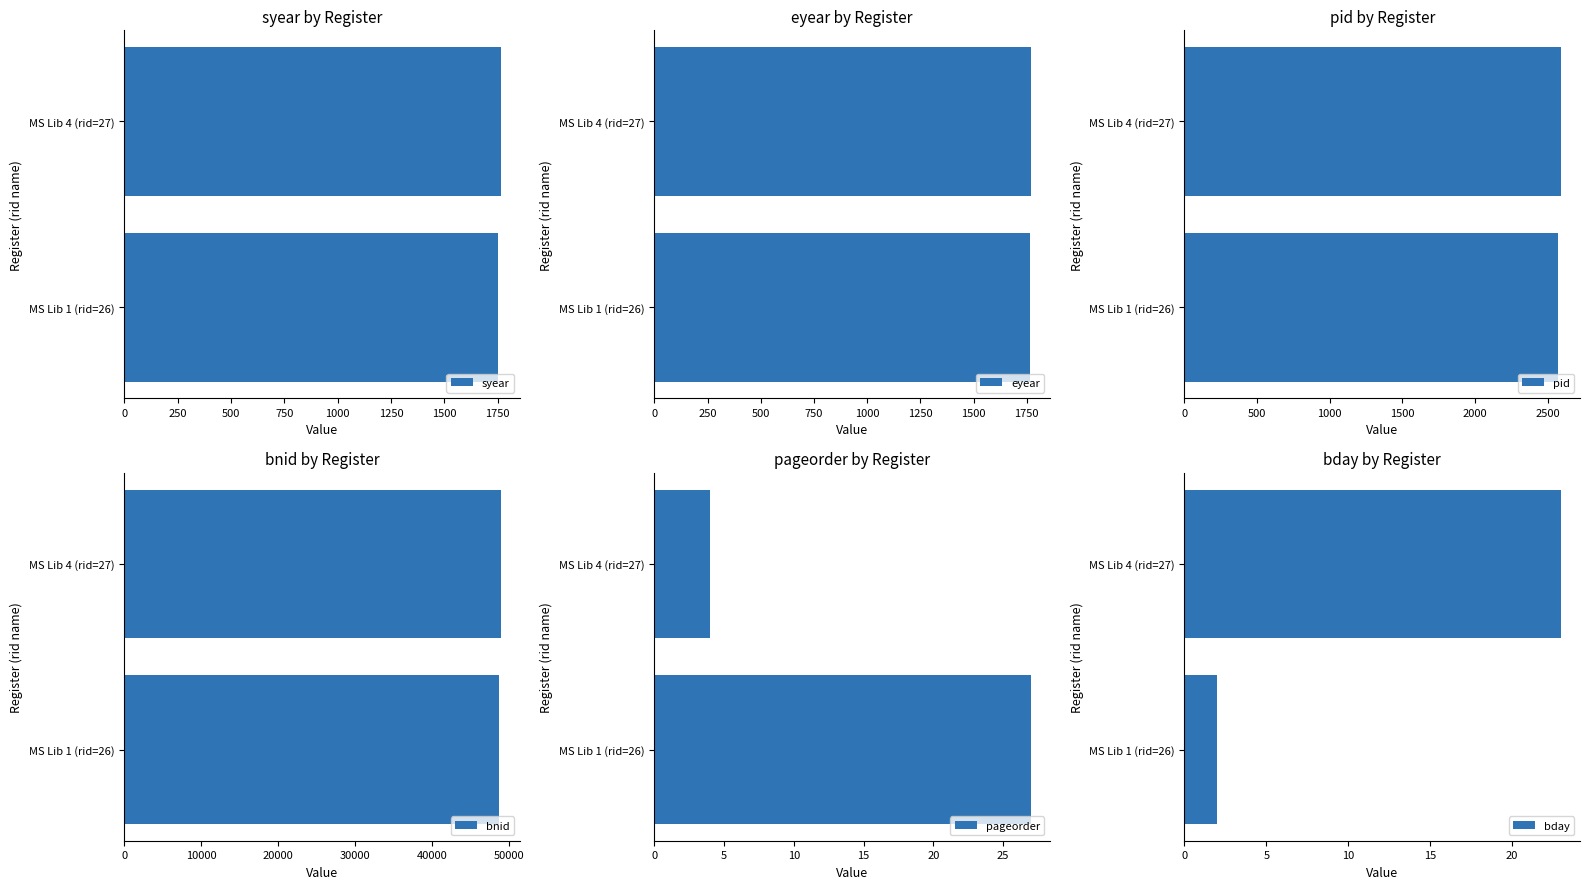

How many bday values are between 2 and 23?

2